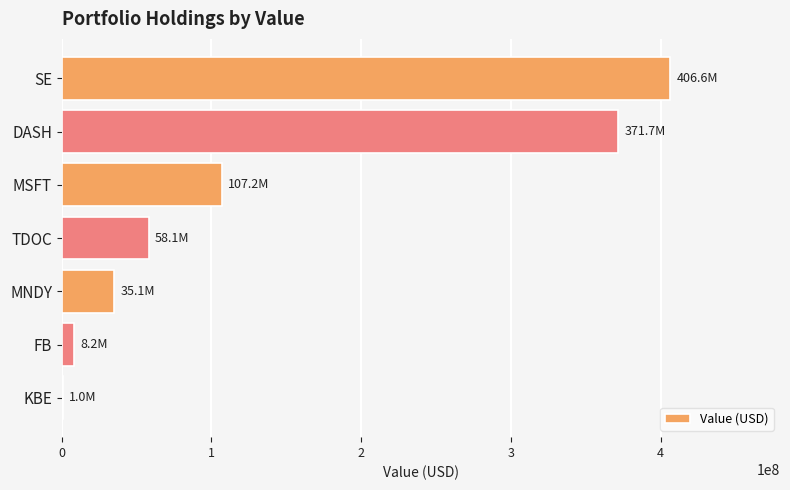

The value at SE is 221099274. True or false?

False